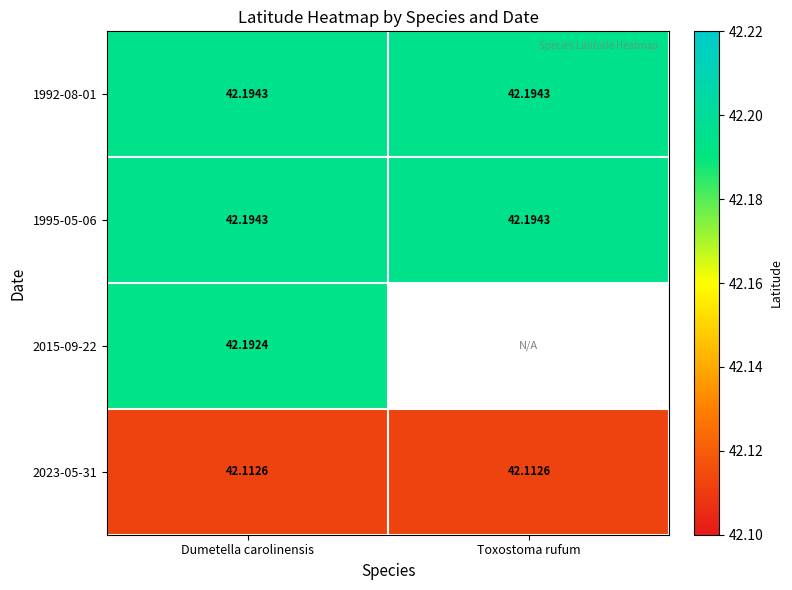

Is the value of 2015-09-22 at Dumetella carolinensis greater than the value of 2023-05-31 at Dumetella carolinensis?

Yes